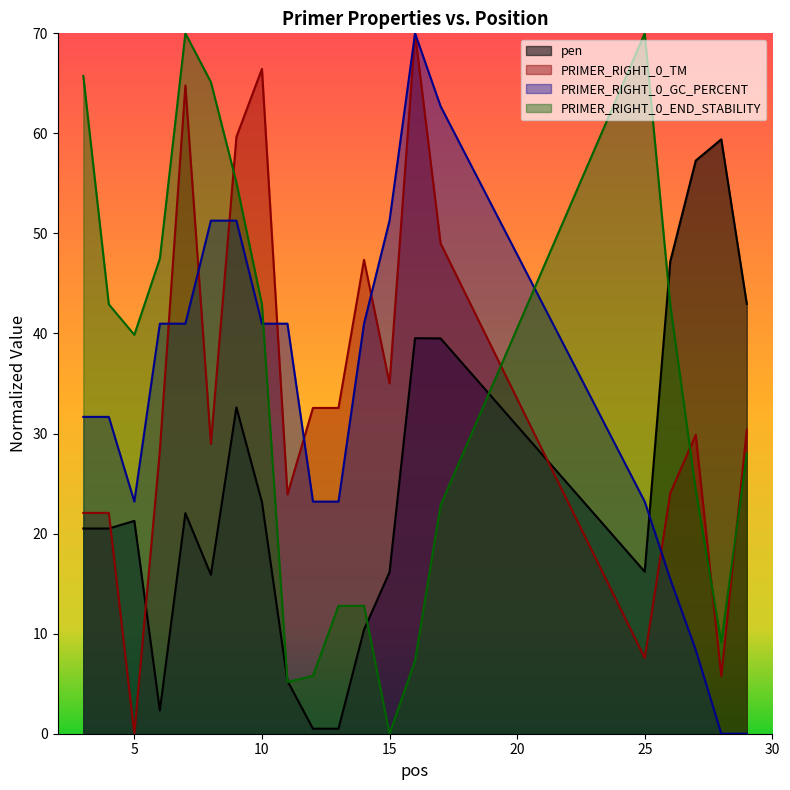

How many data points does each series have?

20